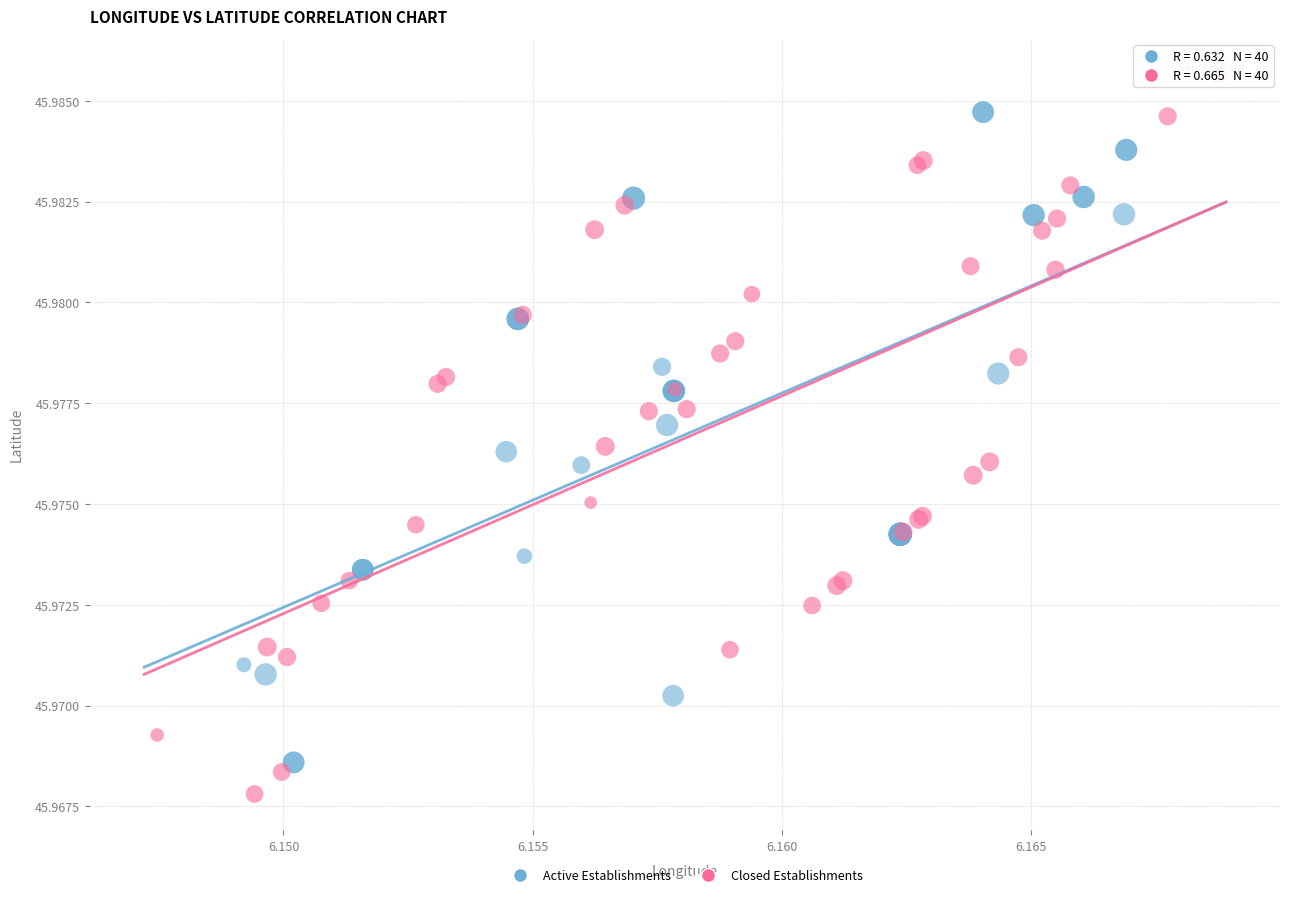

Which series contains the highest Y value?

Closed Establishments